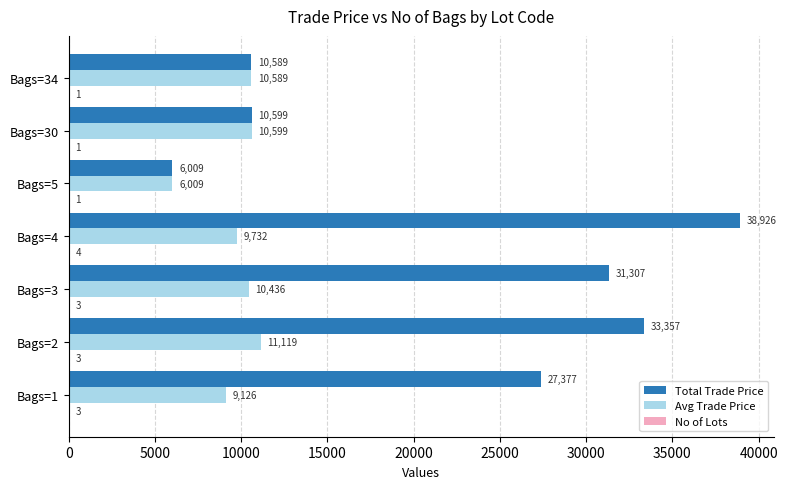

Between Bags=1 and Bags=4, which series saw the biggest shift?

Total Trade Price